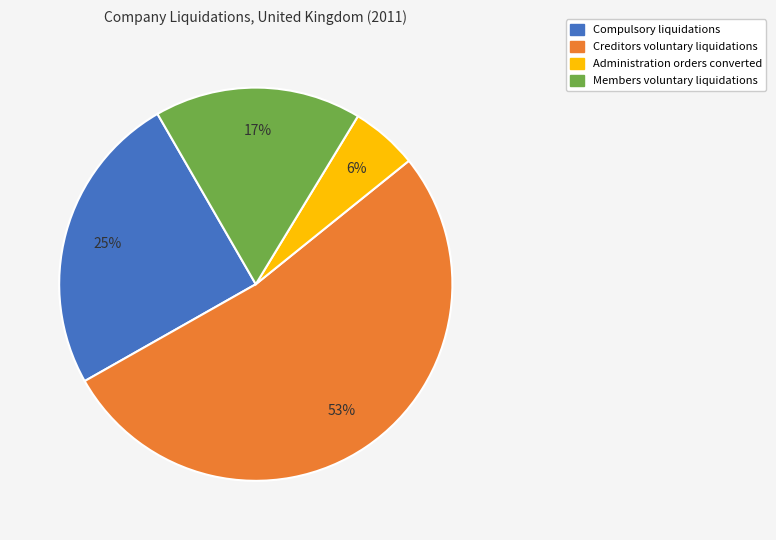

What percentage is the Members voluntary liquidations slice, to the nearest percent?

17%